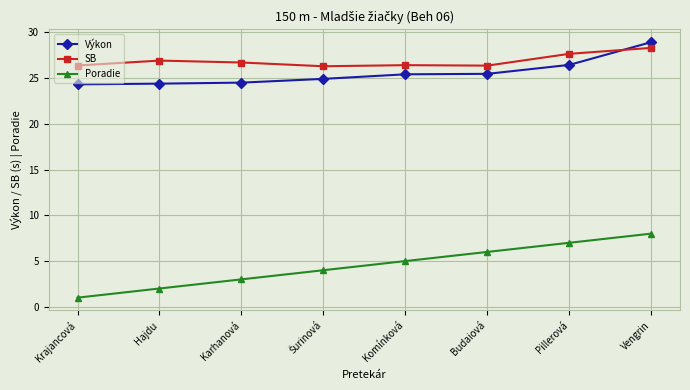

How many Poradie values are between 3 and 7?

5